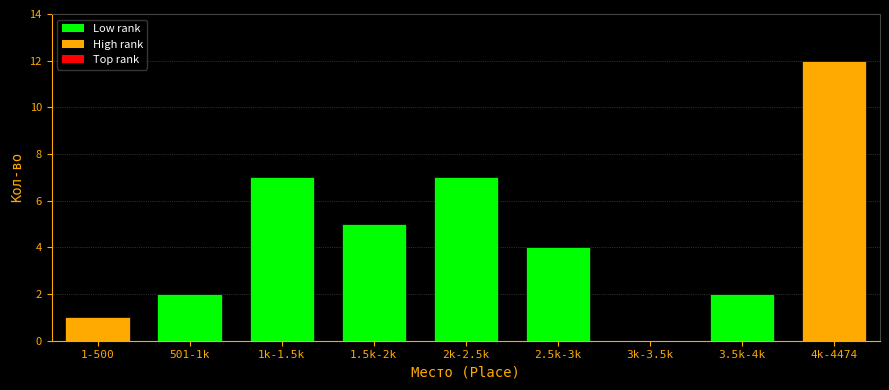

Reading left to right, transcribe all the data shown in this chart.

1-500=1	501-1k=2	1k-1.5k=7	1.5k-2k=5	2k-2.5k=7	2.5k-3k=4	3k-3.5k=0	3.5k-4k=2	4k-4474=12